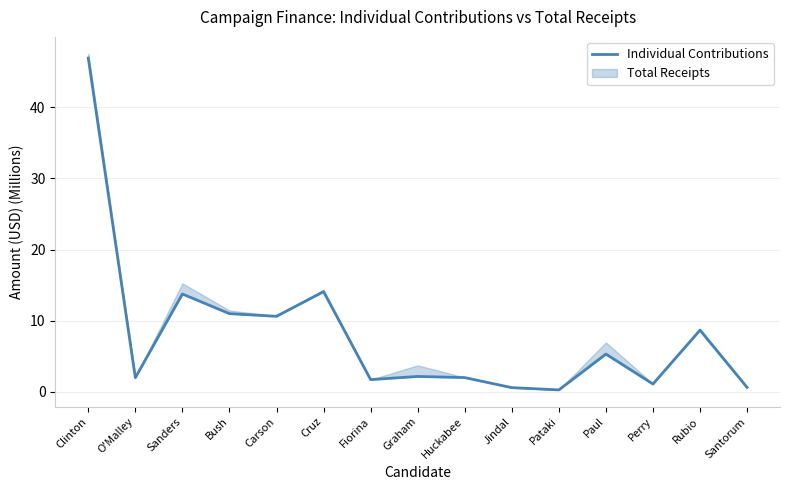

What is the maximum value shown in the chart?

46.9